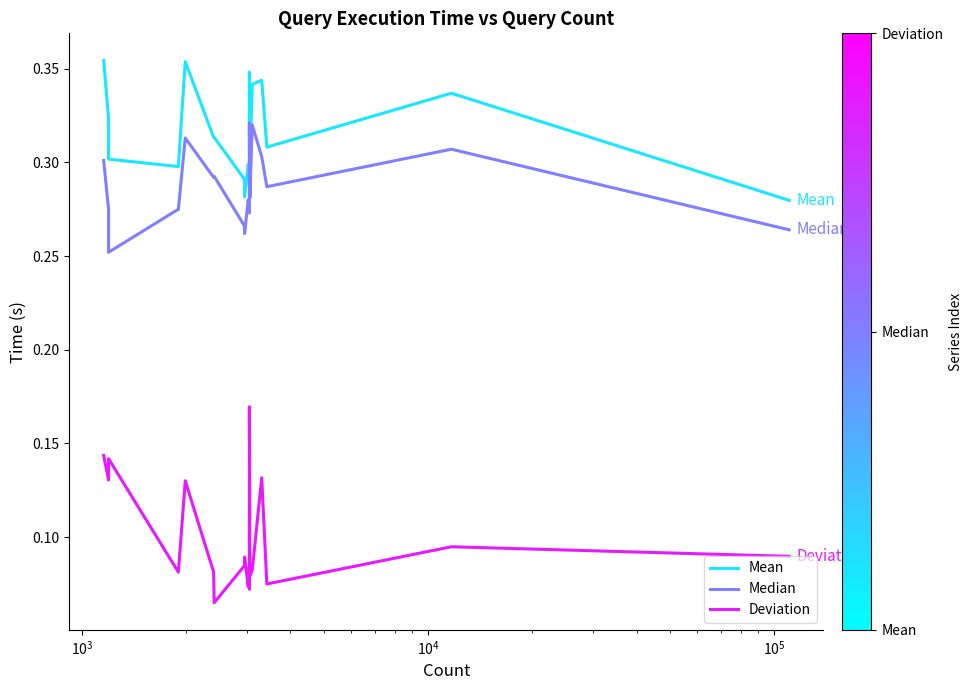

Does the chart have visible grid lines?

No